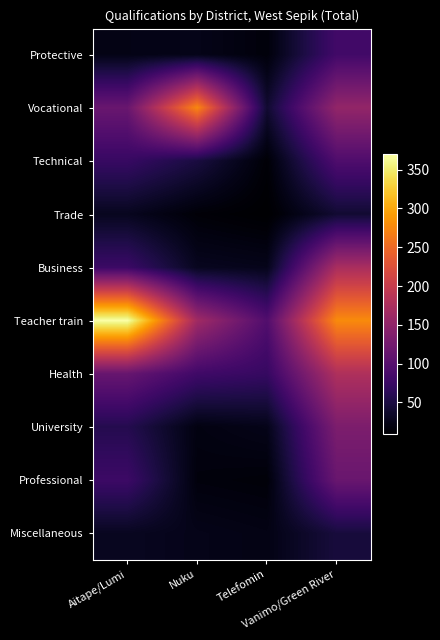

Rank the series by their maximum value, from lowest to highest.

Trade, Miscellaneous, Protective, Technical, Professional, University, Business, Health, Vocational, Teacher train